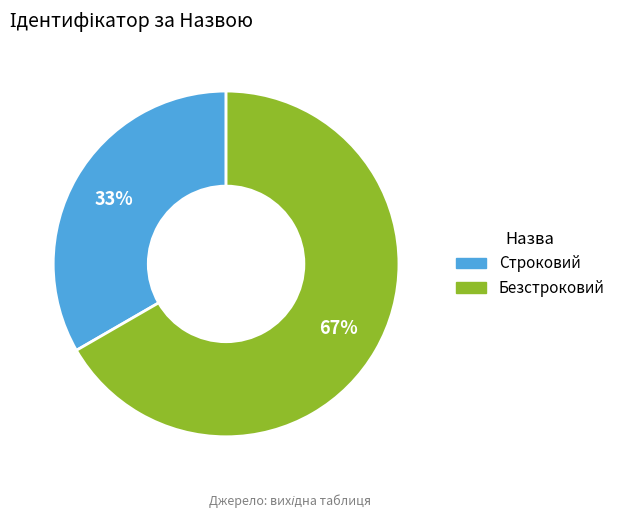

Which slice represents more than half of the pie?

Безстроковий